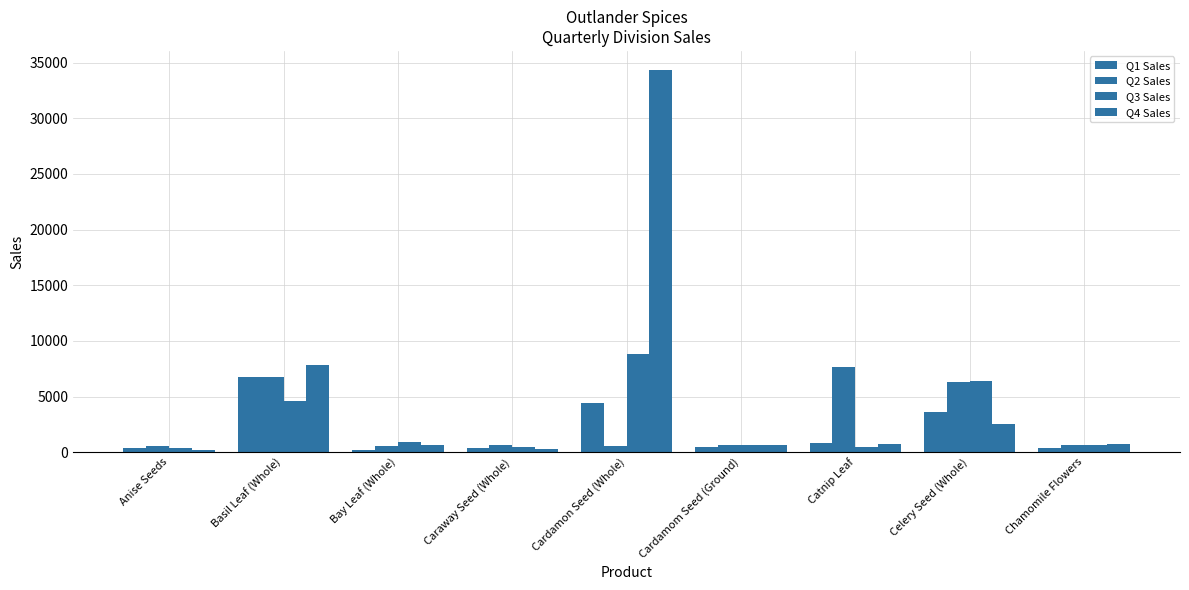

Reading left to right, transcribe all the data shown in this chart.

Q1 Sales: 344	6778	233	354	4444	422	854	3634	356
Q2 Sales: 567	6760	532	633	525	642	7677	6344	634
Q3 Sales: 345	4568	889	422	8788	642	474	6423	632
Q4 Sales: 234	7834	652	255	34343	624	743	2546	743